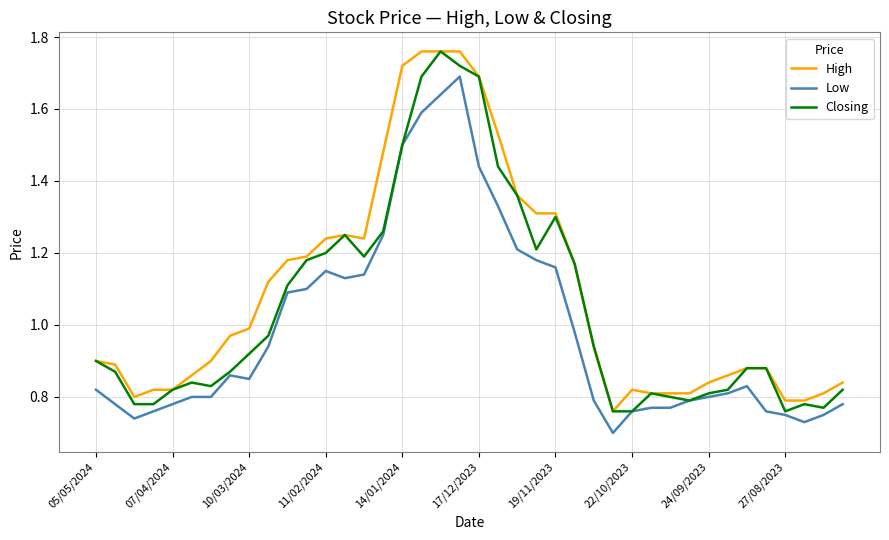

List the series in order of their overall mean, lowest first.

Low, Closing, High